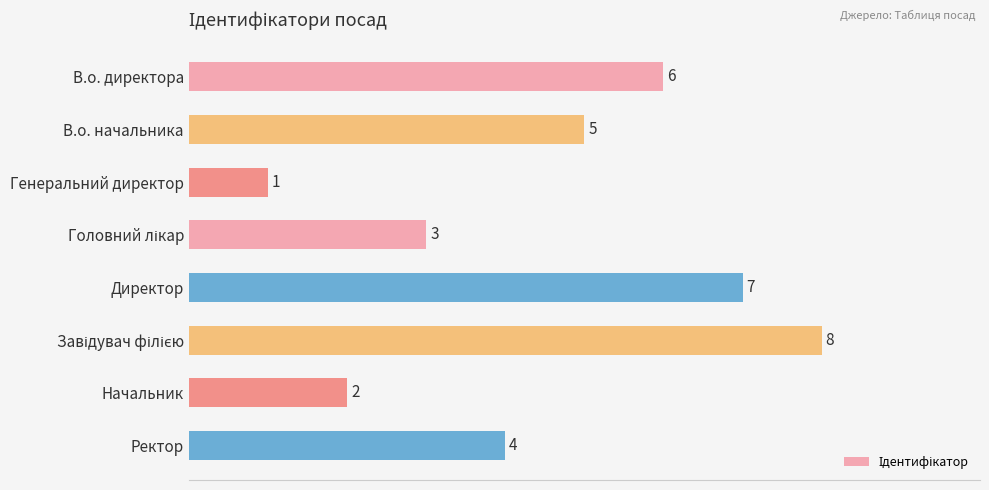

Reading top to bottom, list all the values displayed in this chart.

6	5	1	3	7	8	2	4